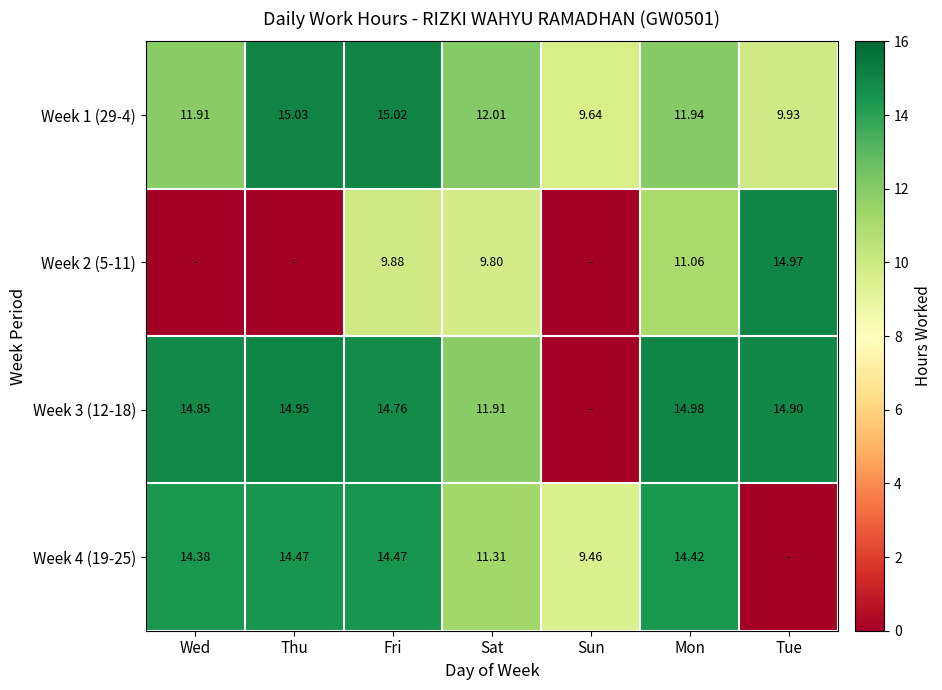

What is the total value across all series at Sat?

45.0